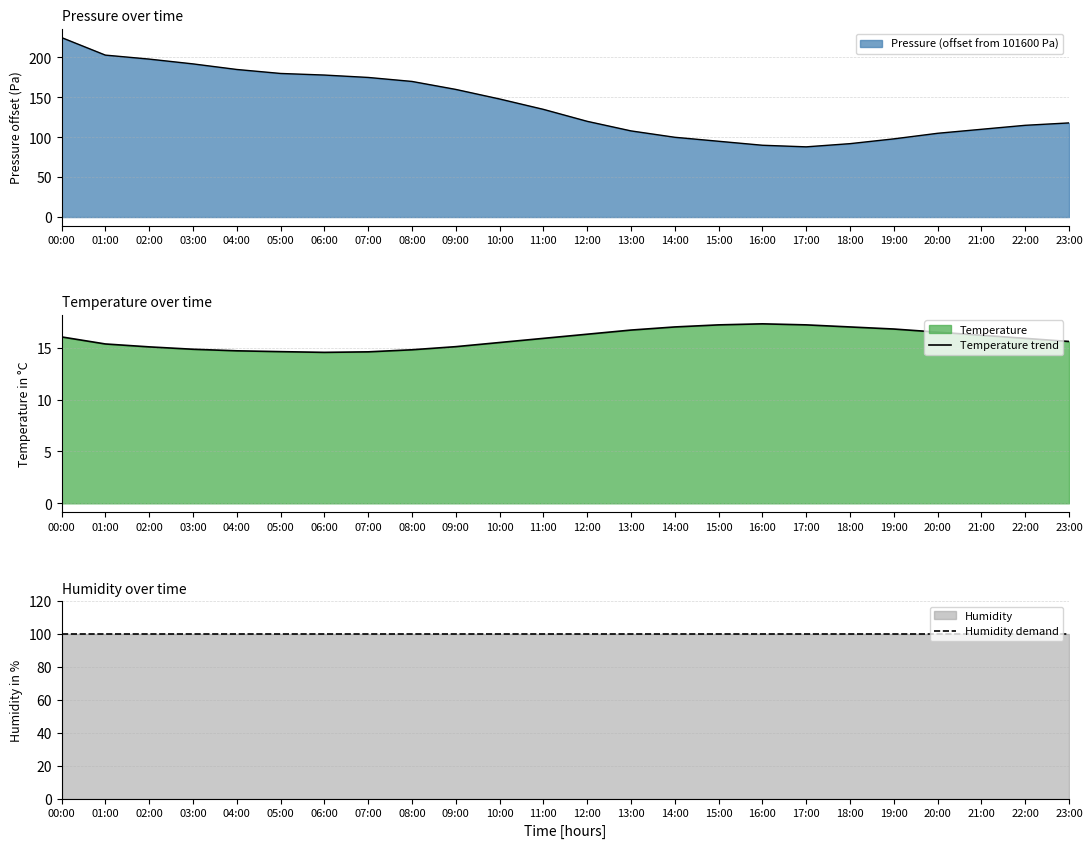

The Humidity demand series shows 100.0 at 14:00. True or false?

True